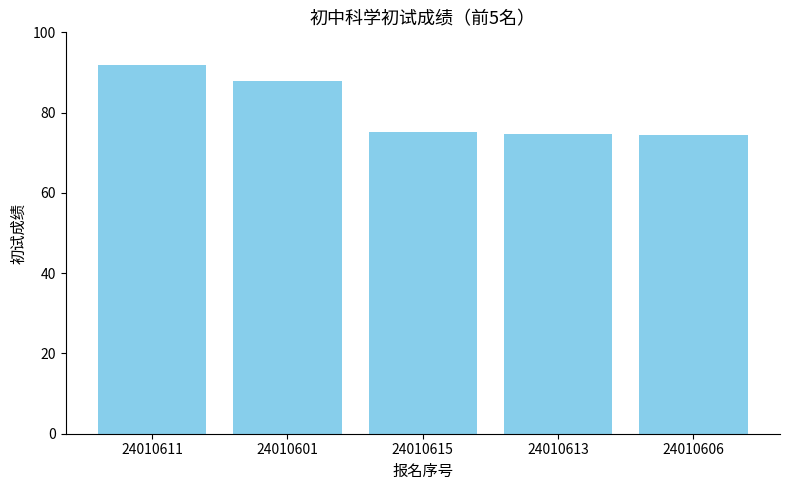

What is the sum of the values at 24010601 and 24010606?

162.2